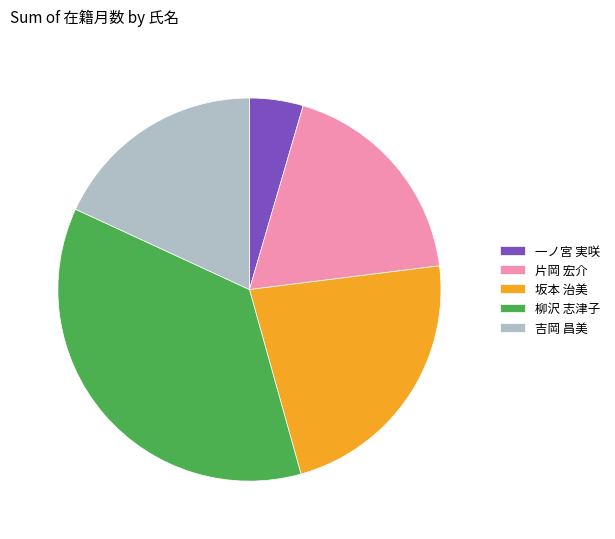

Combined, do 坂本 治美 and 片岡 宏介 account for over 50%?

No